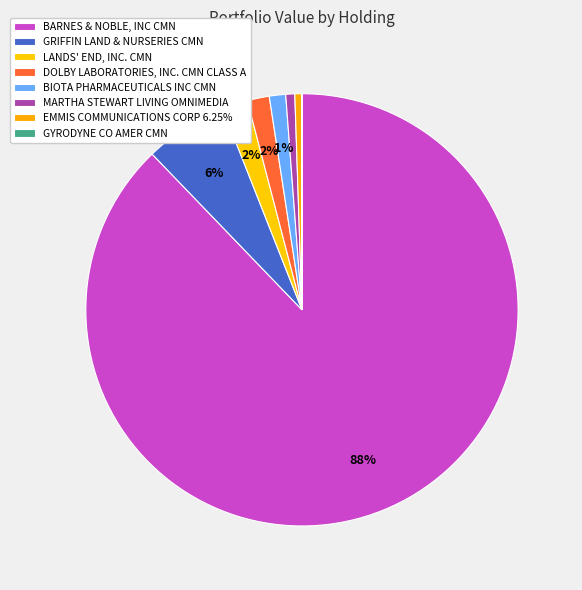

To the nearest percent, what portion does GRIFFIN LAND & NURSERIES CMN represent?

6%